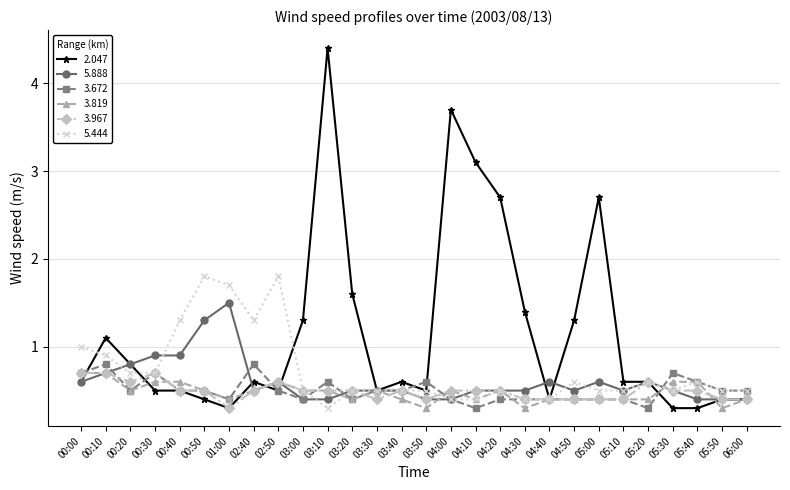

What is the spread (max minus min) of values at 03:20?

1.2